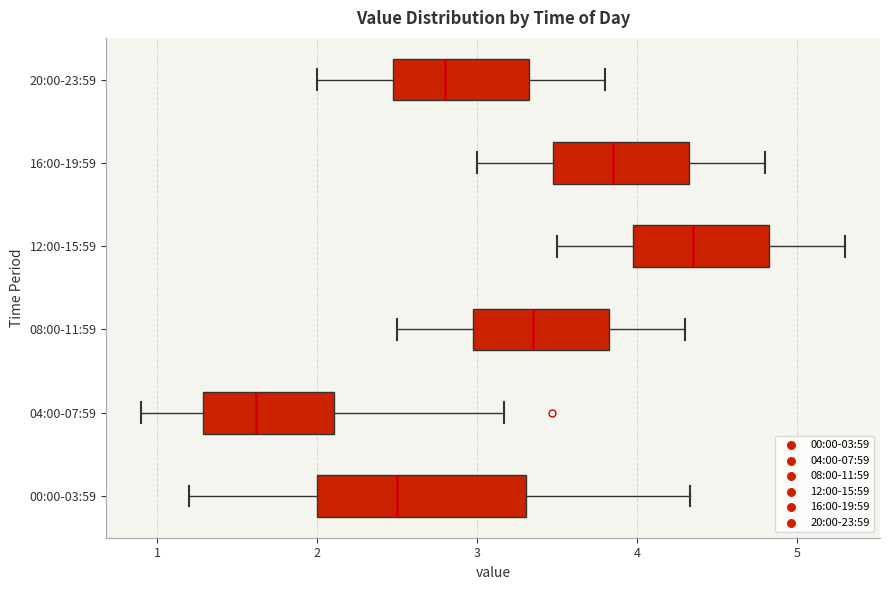

Reading bottom to top, transcribe this box plot: for each box, give where its median line is, the range the box spans, and where its two whiskers end, as read against the x-axis. The values are not printed on the chart, so give them approximately, as read against the axis.

00:00-03:59: median 2.5, box 2.0 to 3.3, whiskers 1.2 to 4.3
04:00-07:59: median 1.6, box 1.3 to 2.1, whiskers 0.9 to 3.2
08:00-11:59: median 3.4, box 3.0 to 3.8, whiskers 2.5 to 4.3
12:00-15:59: median 4.4, box 4.0 to 4.8, whiskers 3.5 to 5.3
16:00-19:59: median 3.9, box 3.5 to 4.3, whiskers 3.0 to 4.8
20:00-23:59: median 2.8, box 2.5 to 3.3, whiskers 2.0 to 3.8